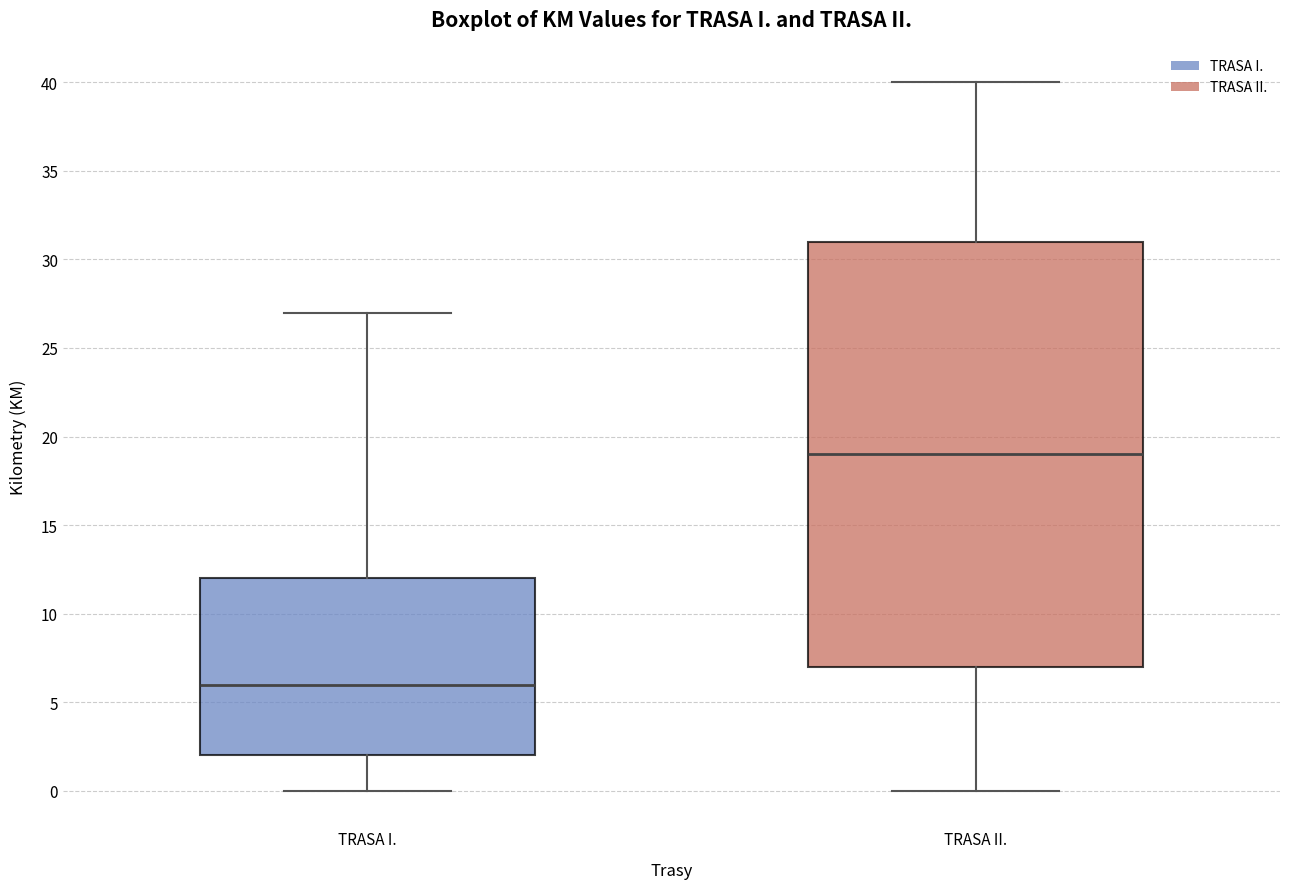

Which box is the tallest, from its lower edge to its upper edge?

TRASA II.